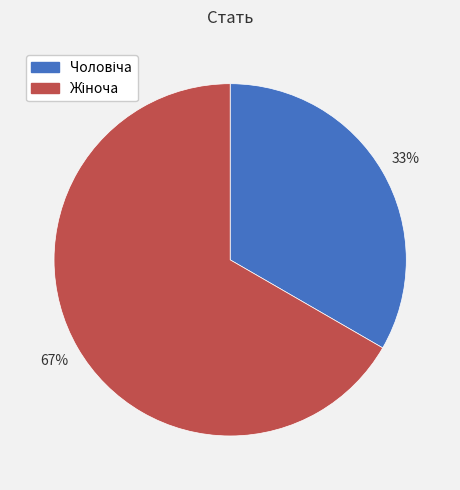

Does any single category account for the majority?

Yes